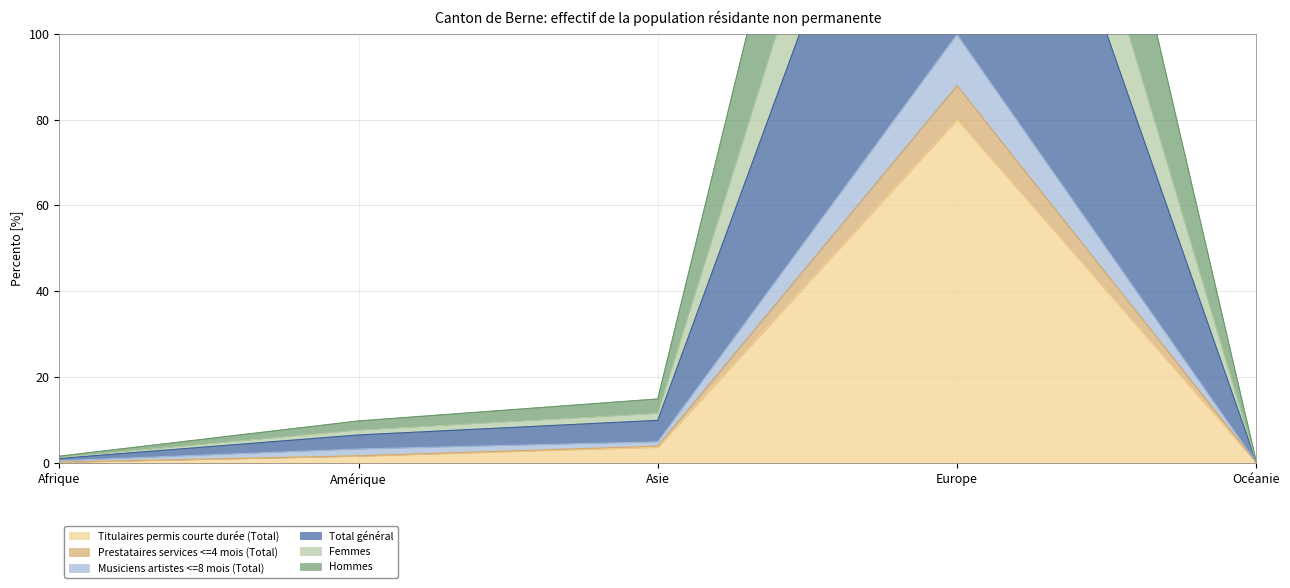

What is the value of the Total général point at the 4th from the left?

299.8